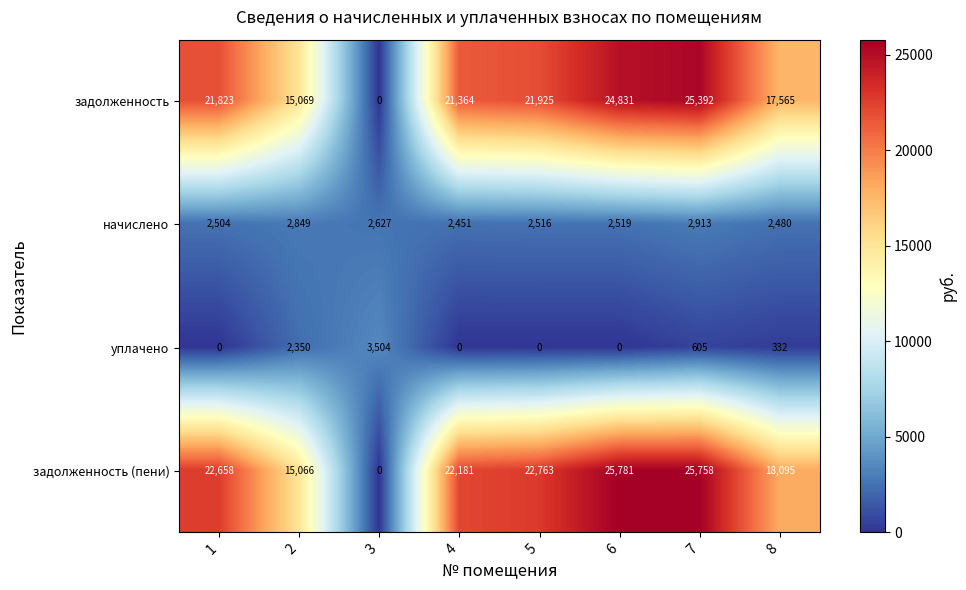

What is the difference between the задолженность values at 3 and 6?

24831